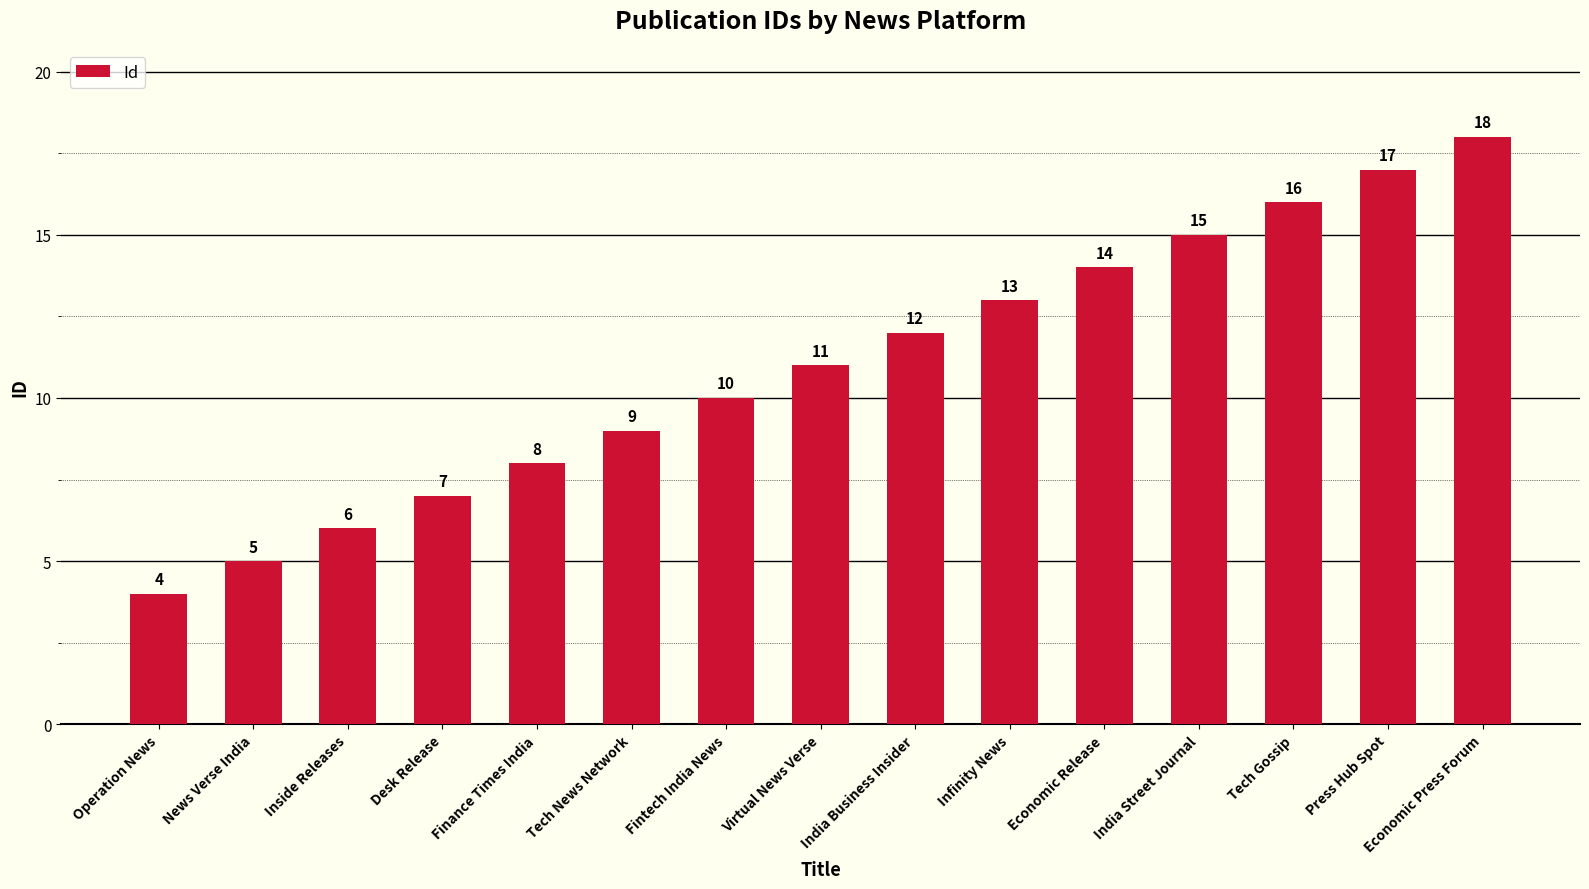

How many bars are there in total?

15